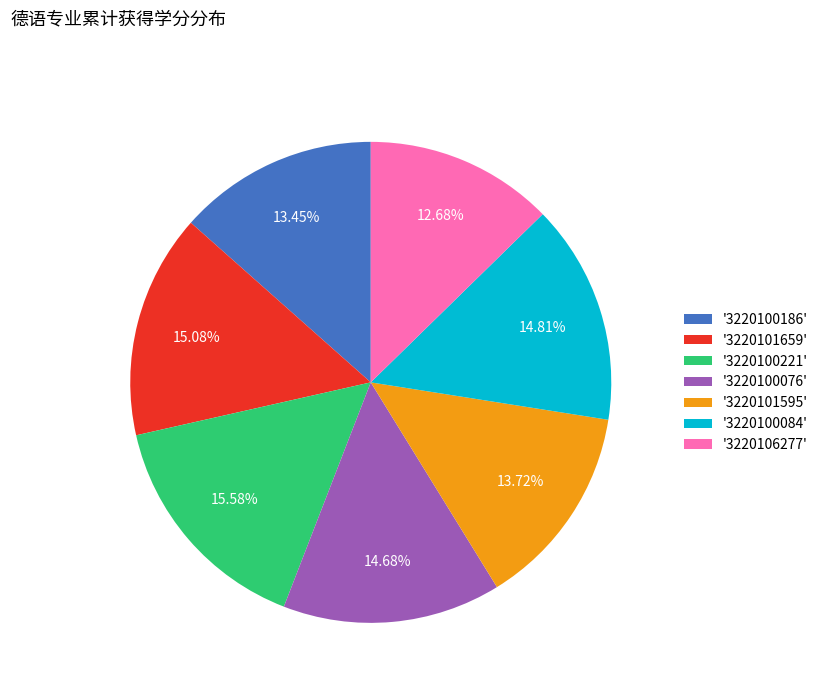

What is the ratio of the value at '3220100186' to the value at '3220100221'?

0.9